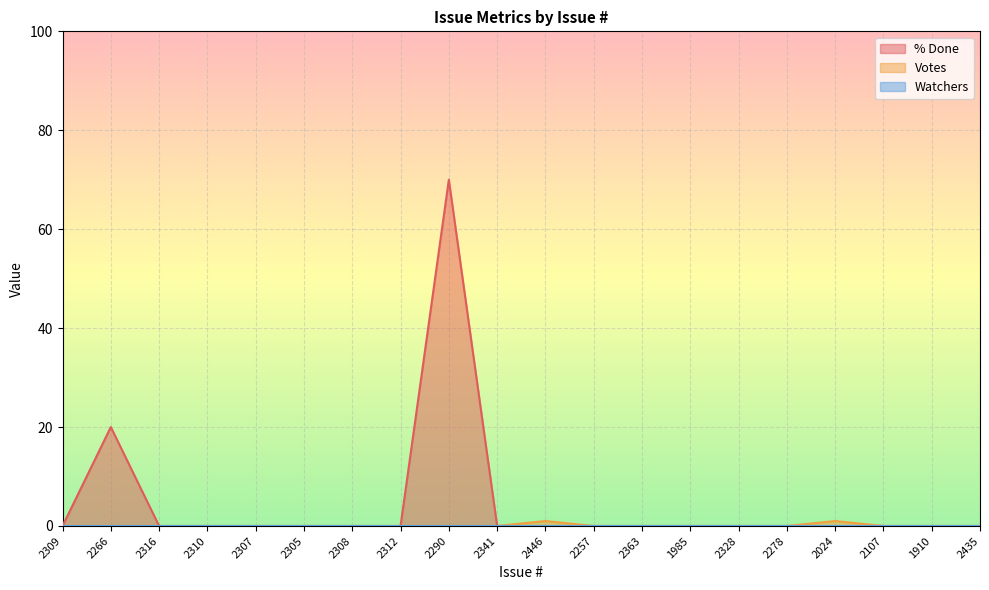

True or false: Votes and % Done intersect in this chart.

False